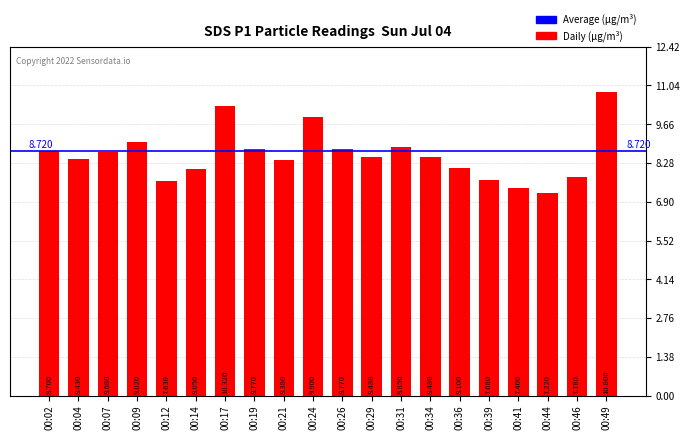

Does the chart contain any negative values?

No